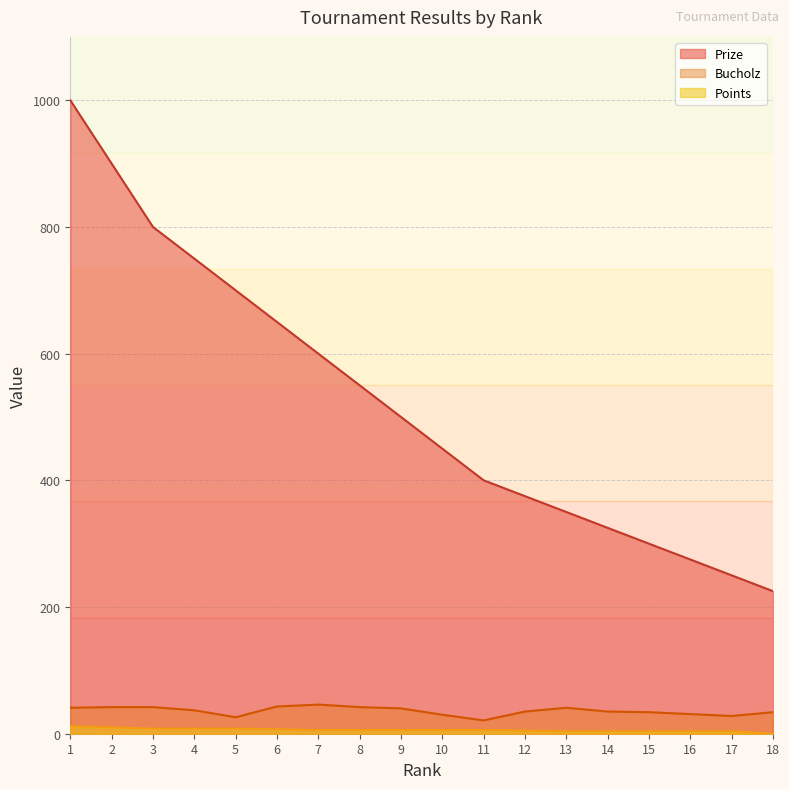

What is the greatest value displayed?

1000